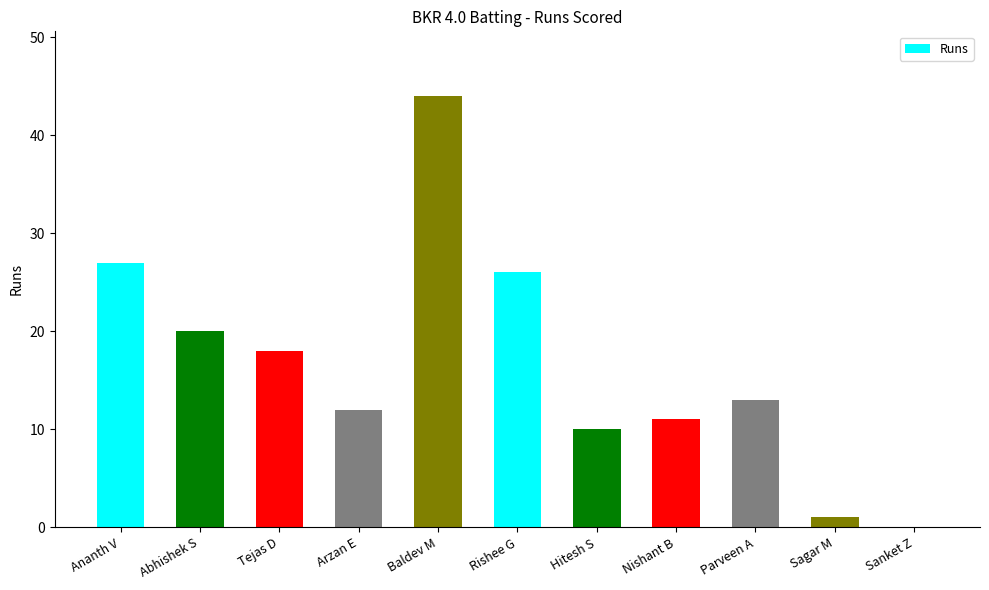

Between Tejas D and Parveen A, which is larger?

Tejas D